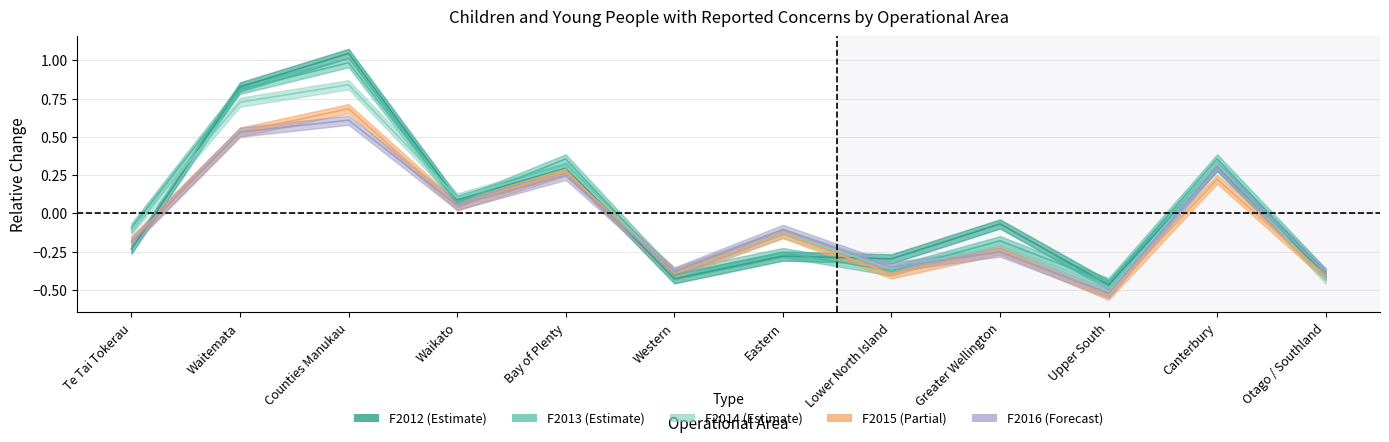

Where is the first local minimum for F2012?

Waikato